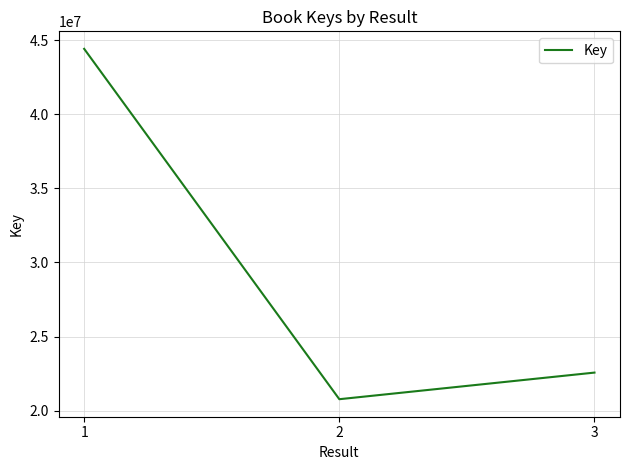

What is the minimum value shown in the chart?

20778009